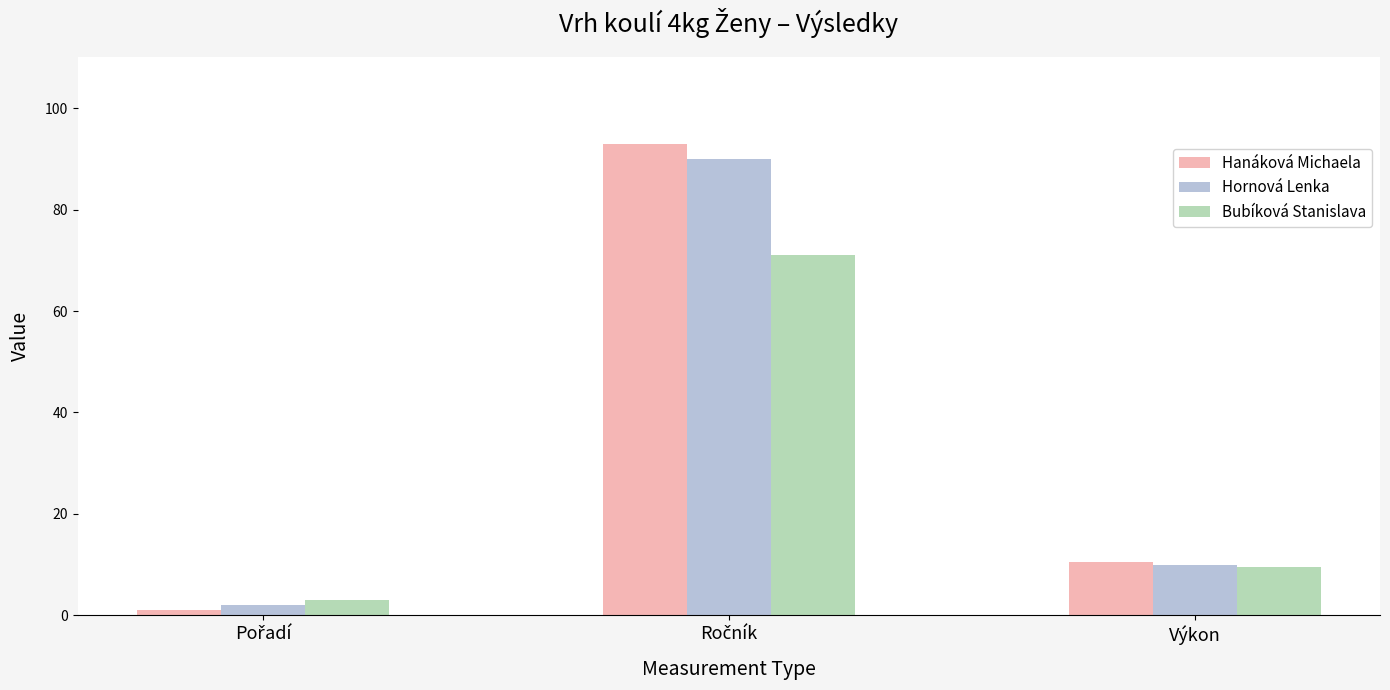

What is the highest value of the Hornová Lenka series?

90.0